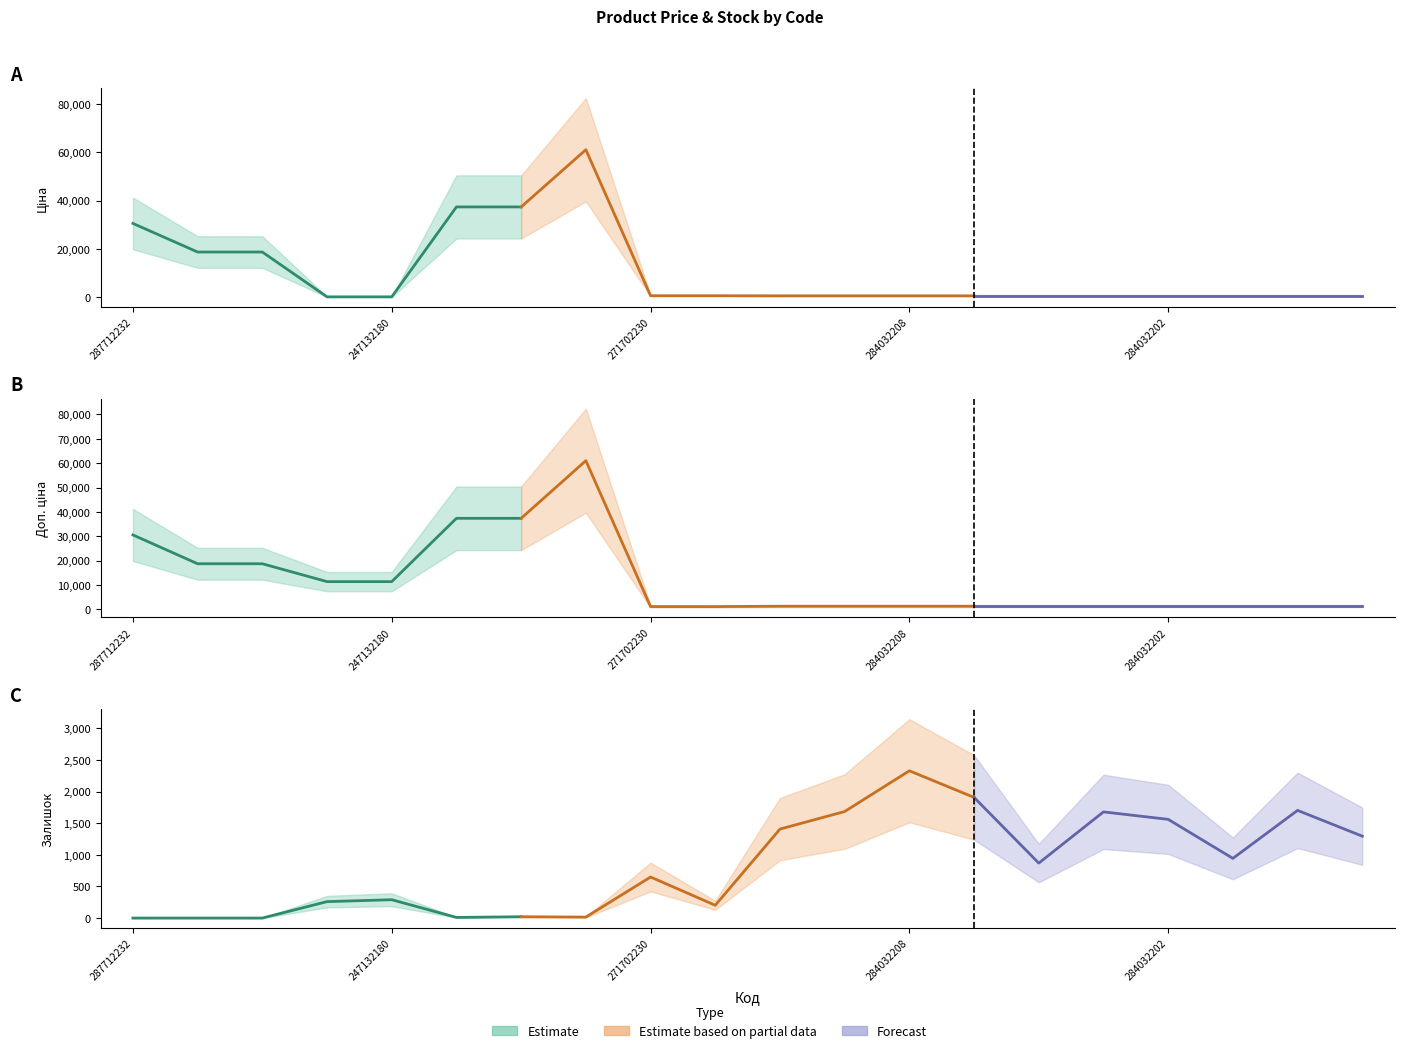

At which category does Залишок reach its first local peak?

247132180